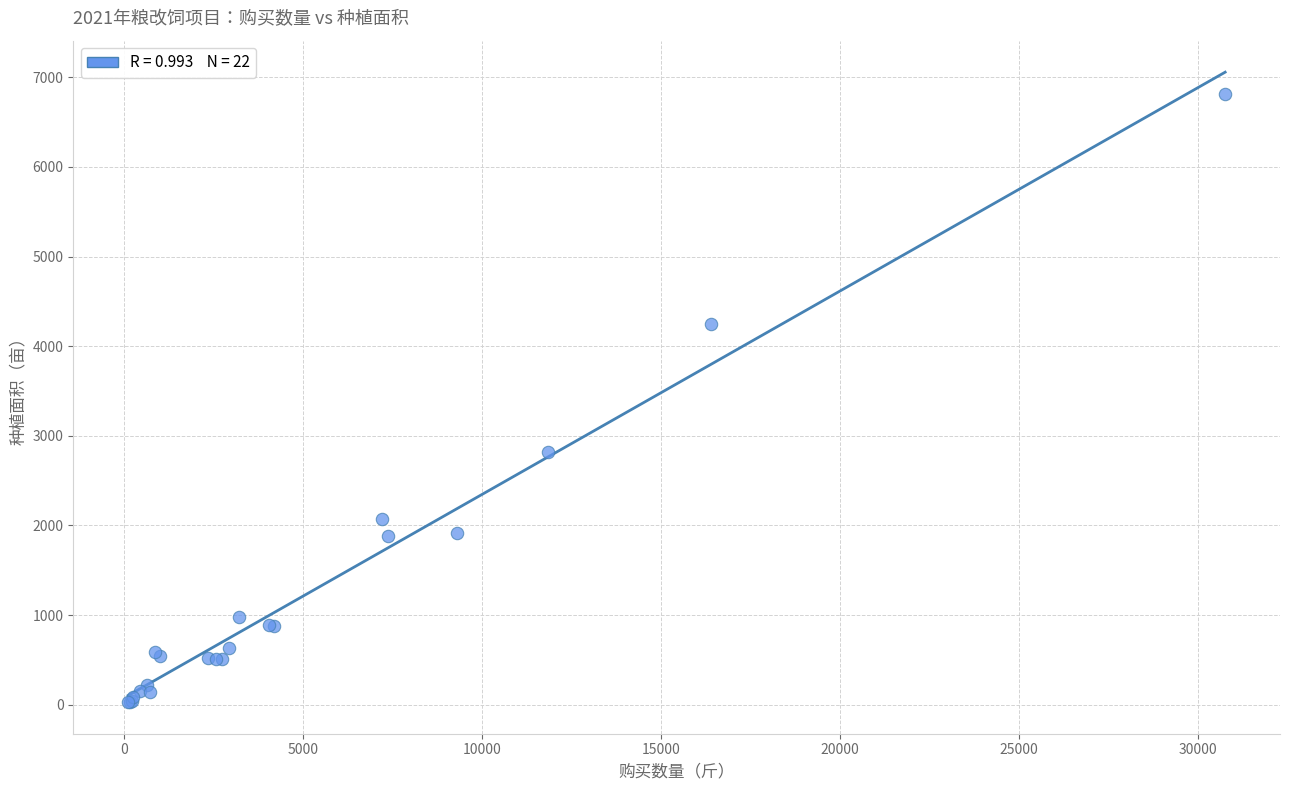

What Y value in the scatter plot is closest to 3421?

2816